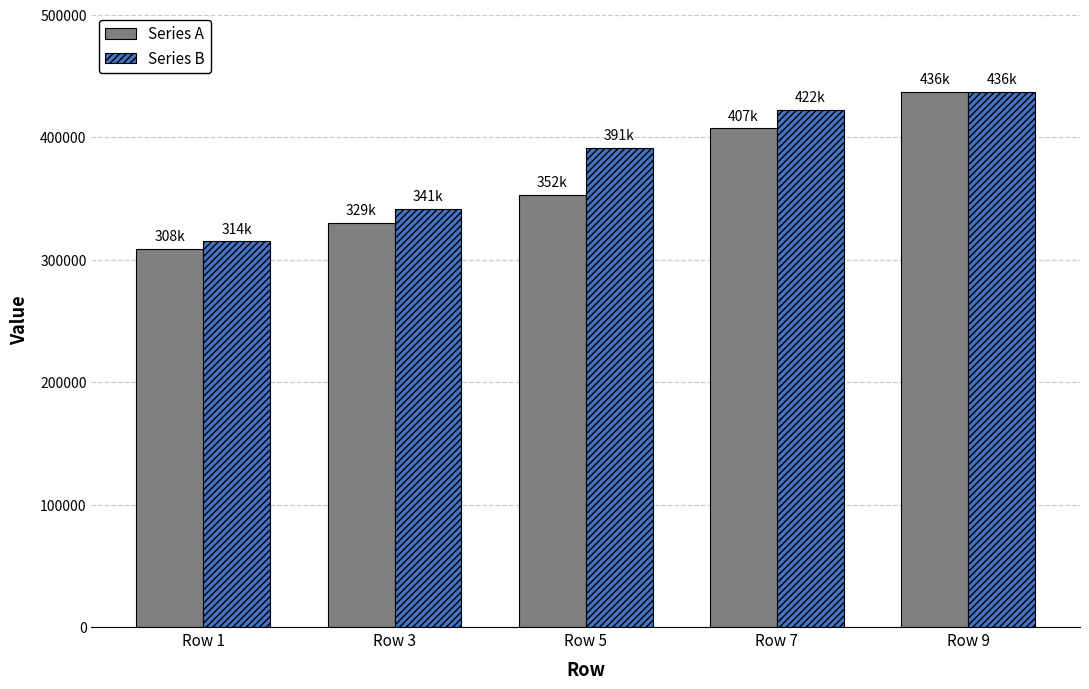

How many distinct data groups are displayed?

2